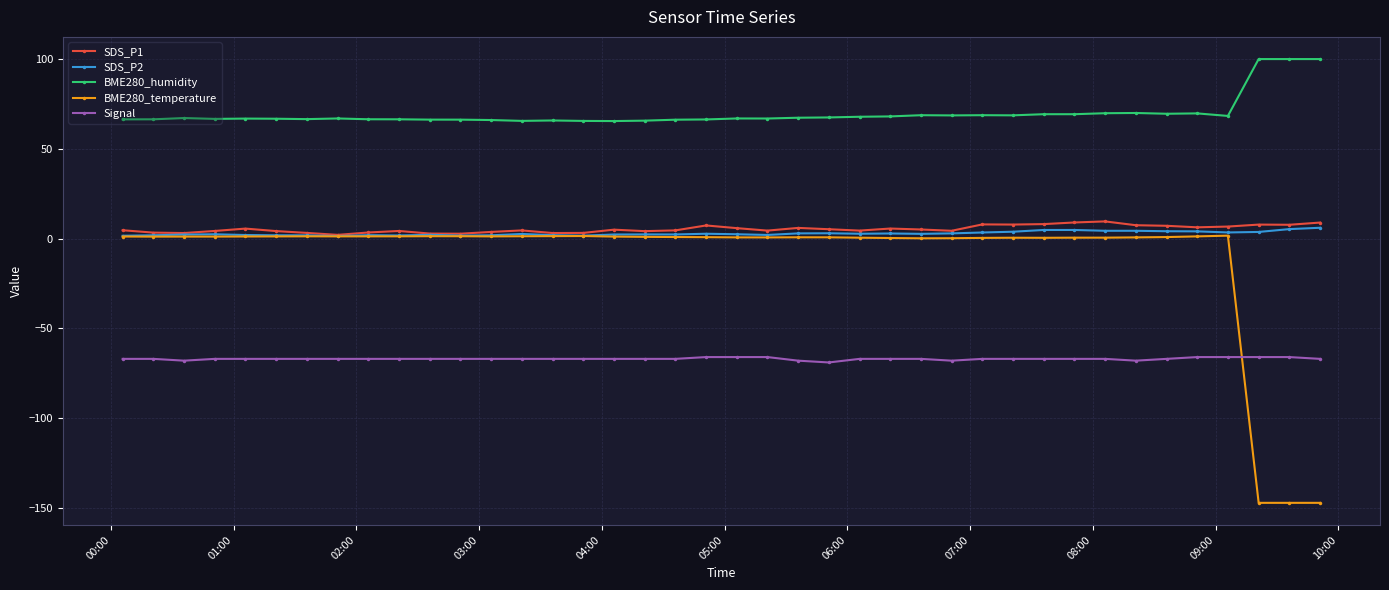

True or false: Signal and BME280_humidity cross at least once.

False